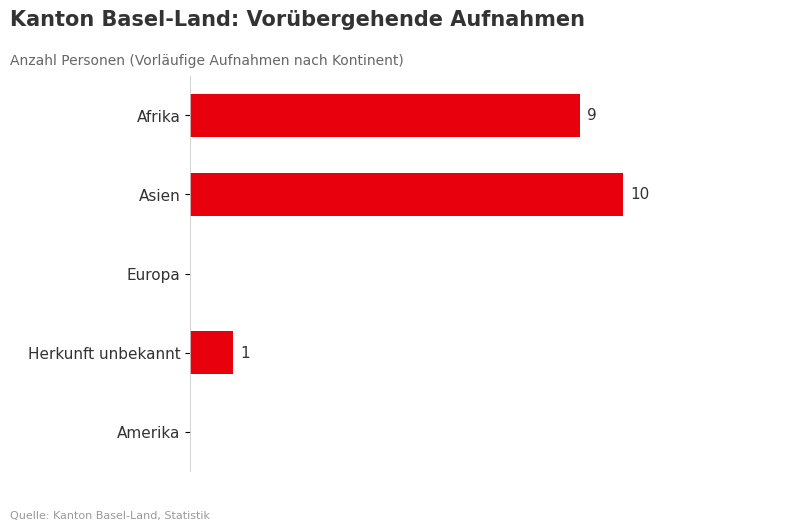

Which has a higher value, Herkunft unbekannt or Europa?

Herkunft unbekannt